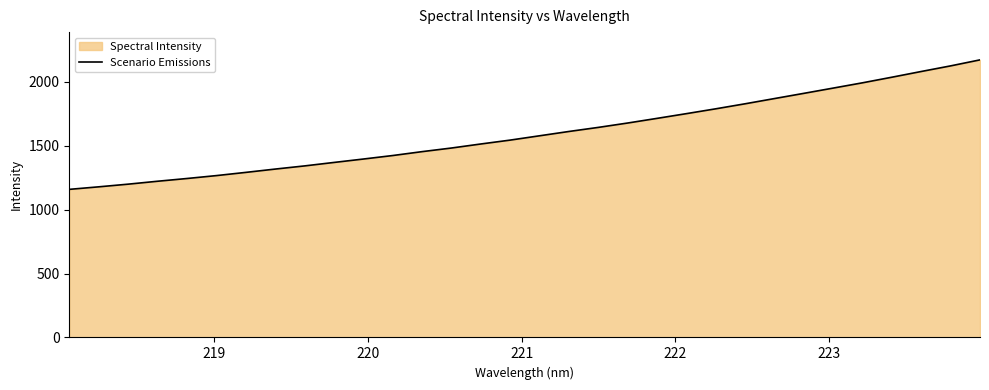

What is the maximum value shown in the chart?

2170.1